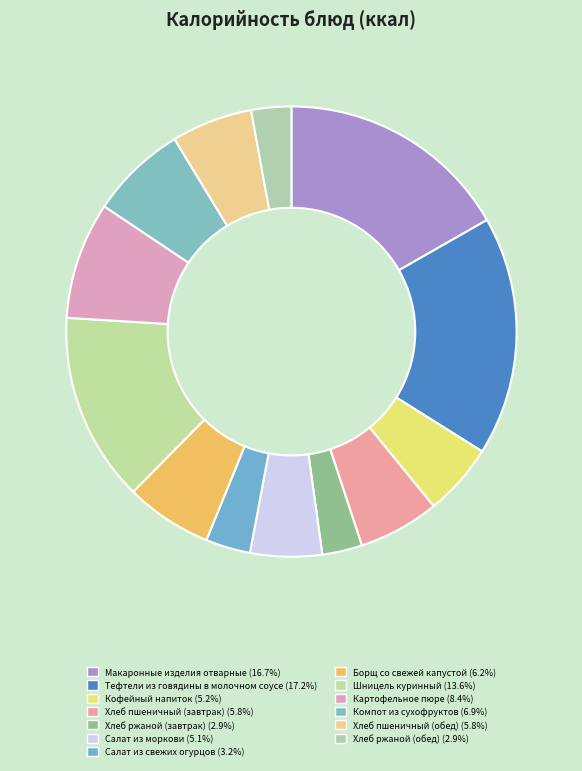

How many segments does this pie chart have?

13